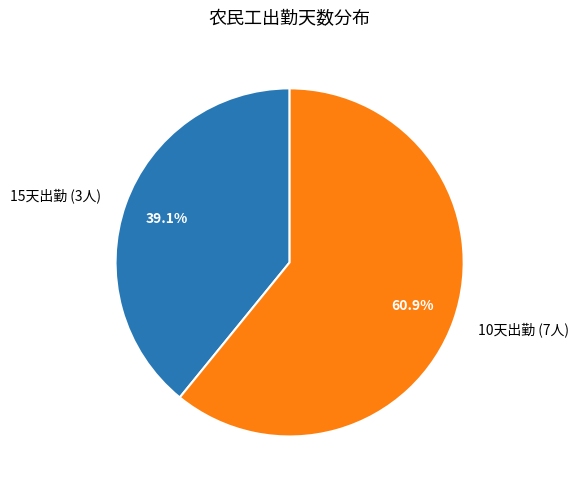

Which slice is the smallest?

15天出勤 (3人)